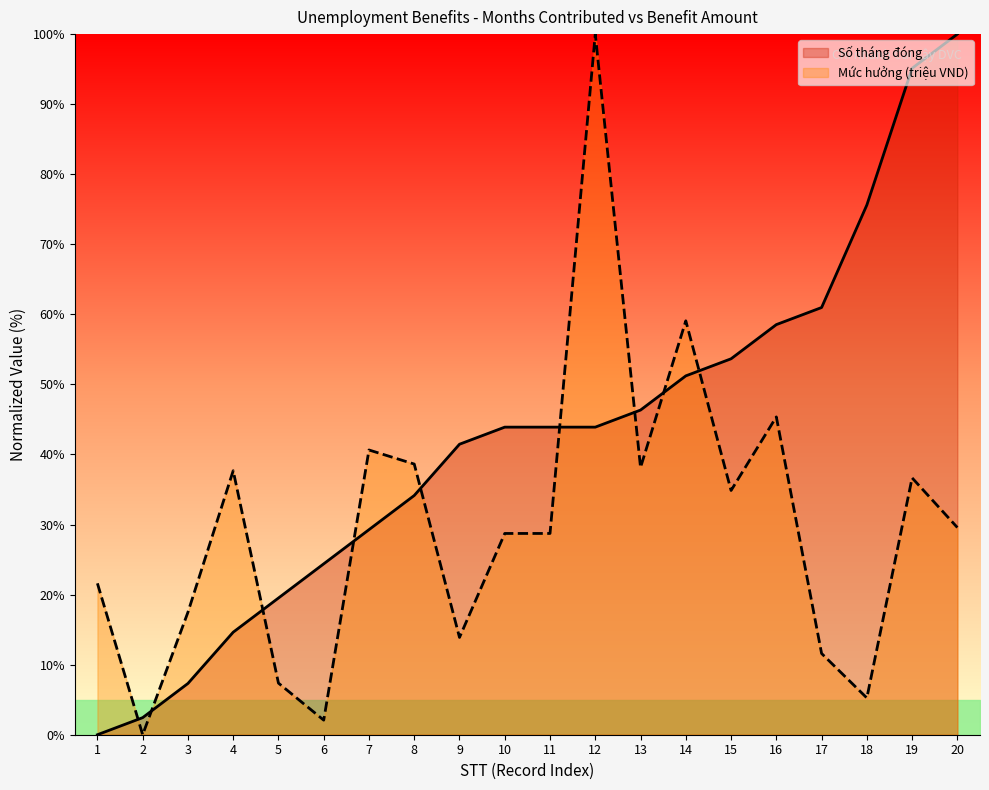

At which label does Mức hưởng (triệu) reach its minimum?

2